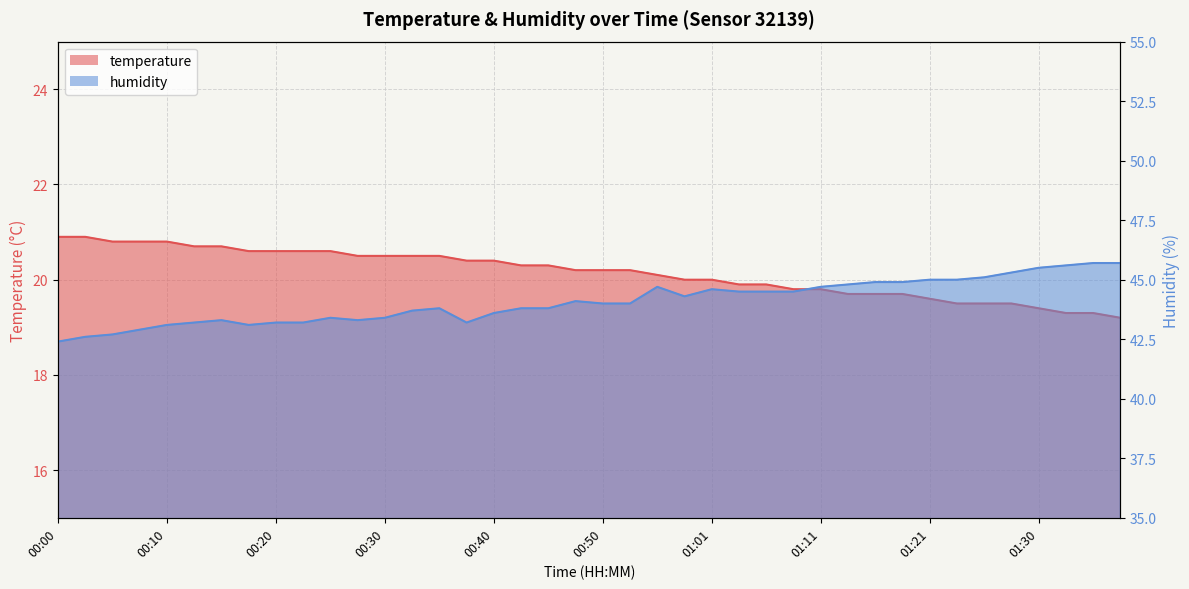

What is the label of the 11th point from the right?

01:13